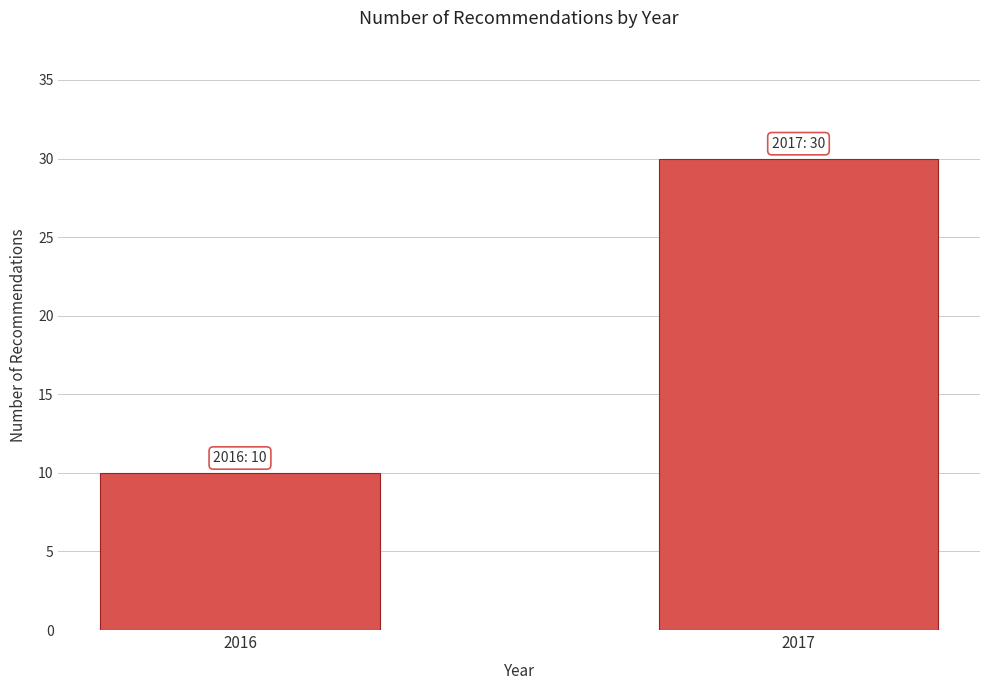

Reading right to left, list all the values displayed in this chart.

30	10